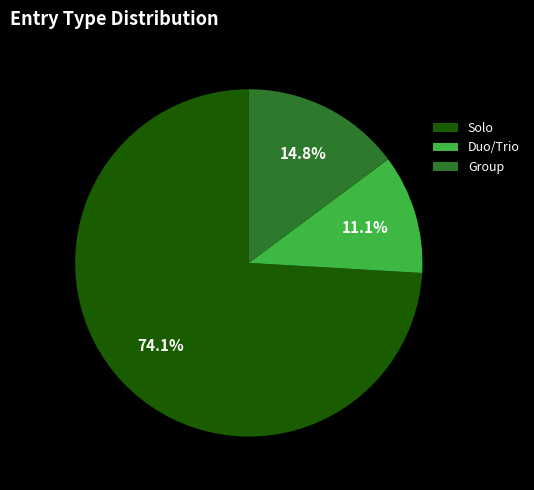

Count the number of slices in the pie.

3